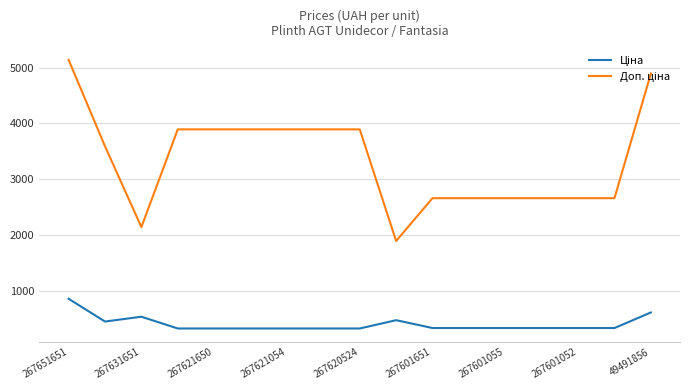

What is the smallest value displayed?

324.3